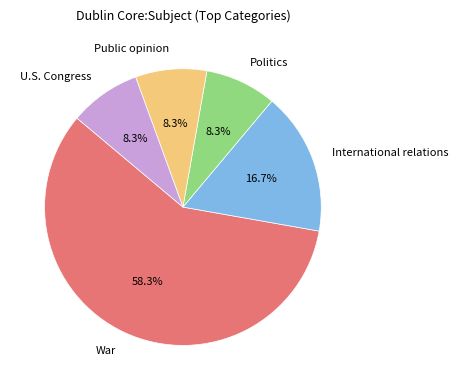

Combined, what portion of the pie is U.S. Congress and International relations?

25.0%